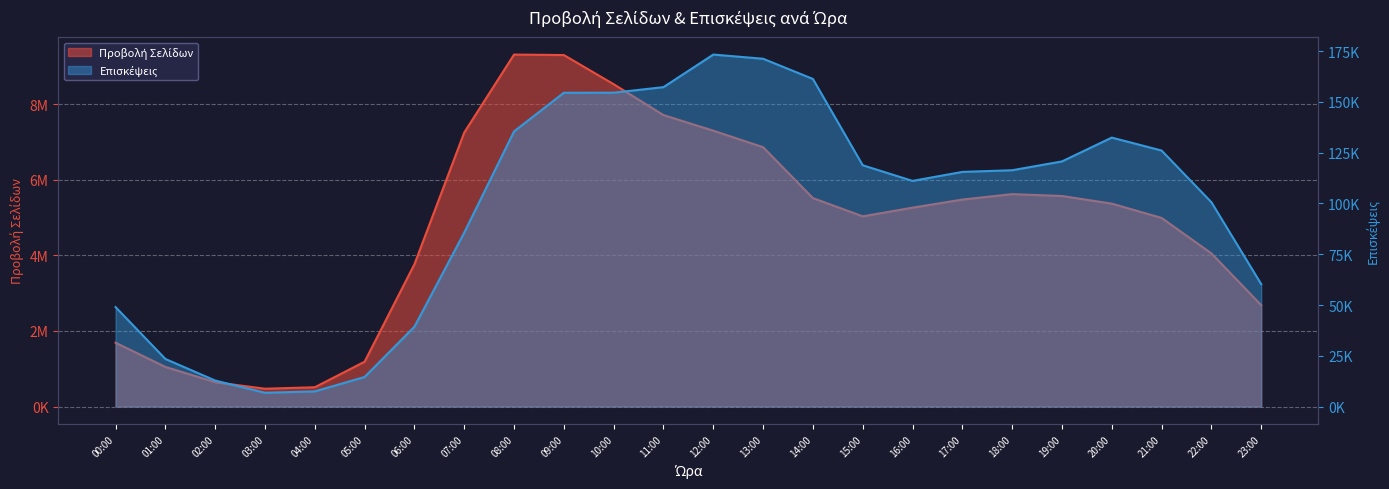

Does the chart display data point markers on the line(s)?

No